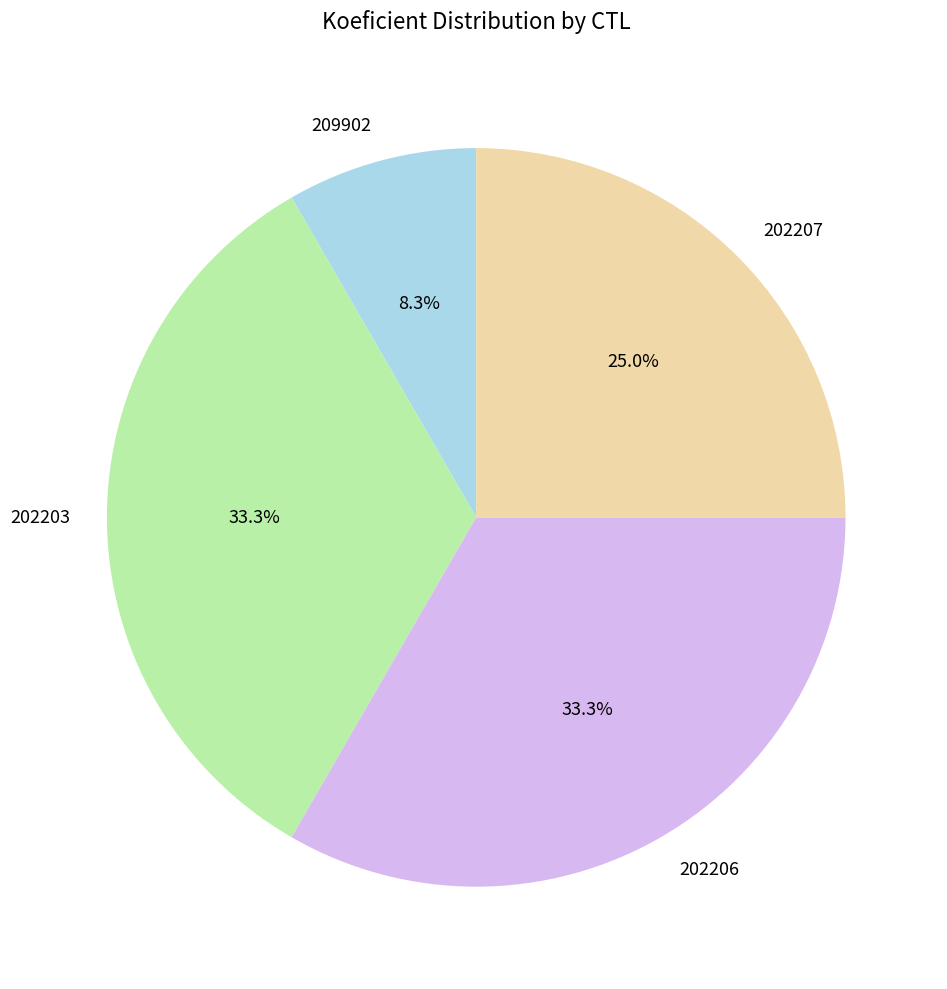

Does 202207 represent more than half of the total?

No